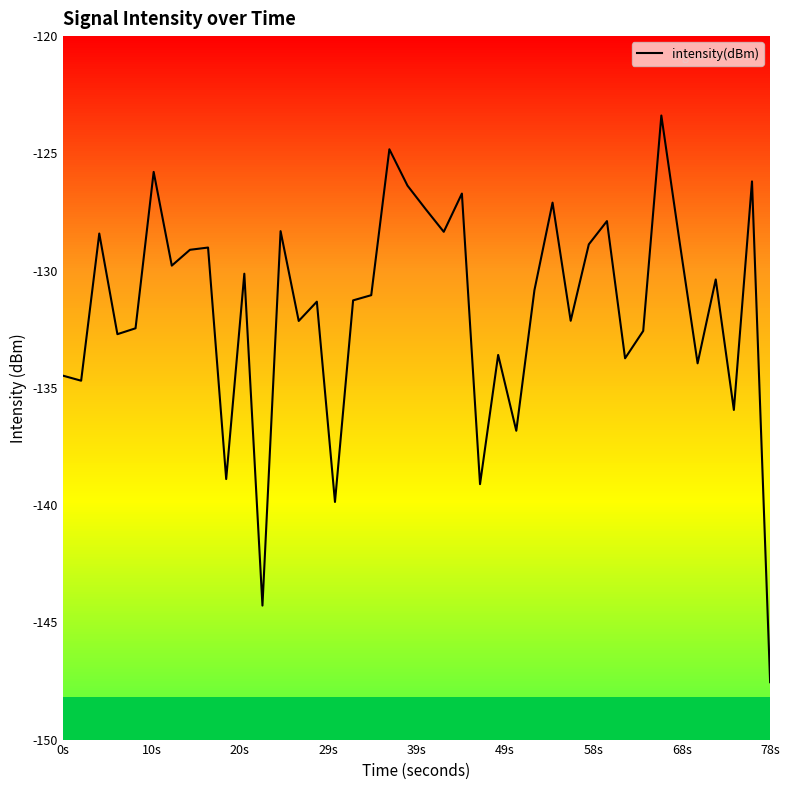

What is the difference between the maximum and minimum values?

24.2